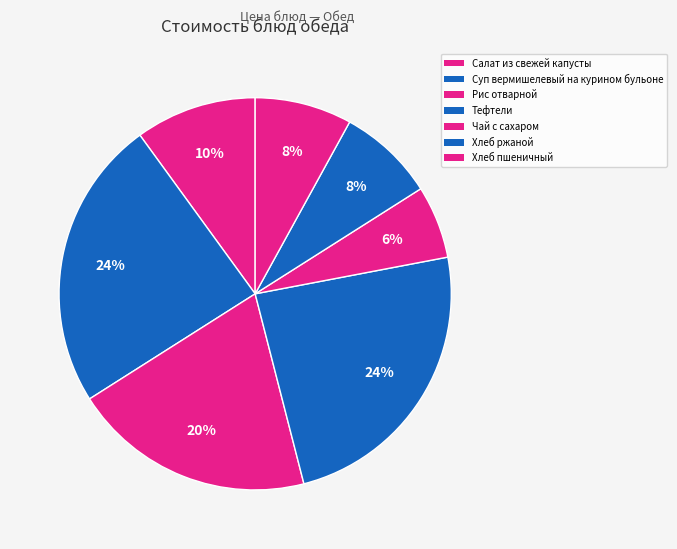

Is Салат из свежей капусты the majority of the pie?

No